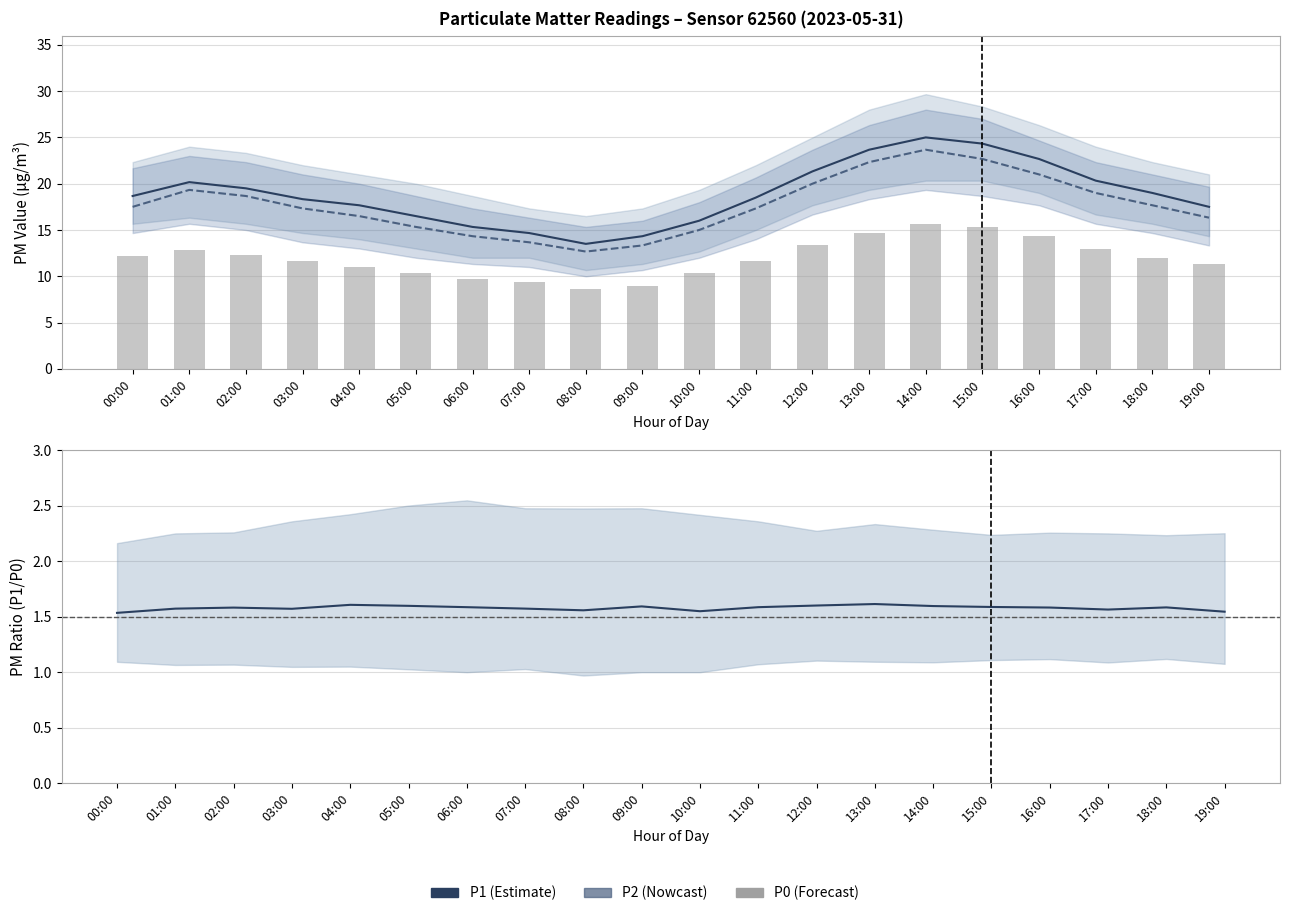

Which category has the highest value in the P0 series?

14:00